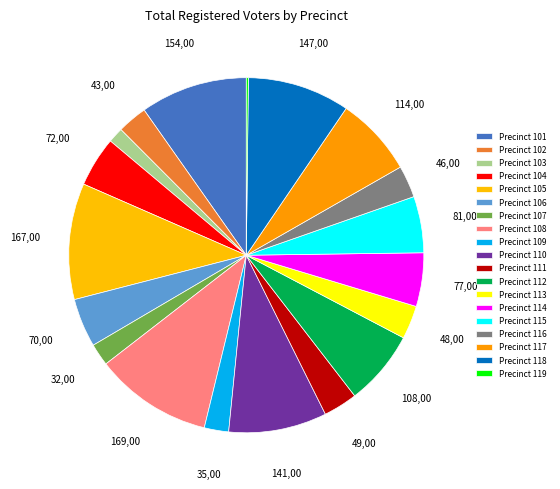

Count the number of slices in the pie.

19